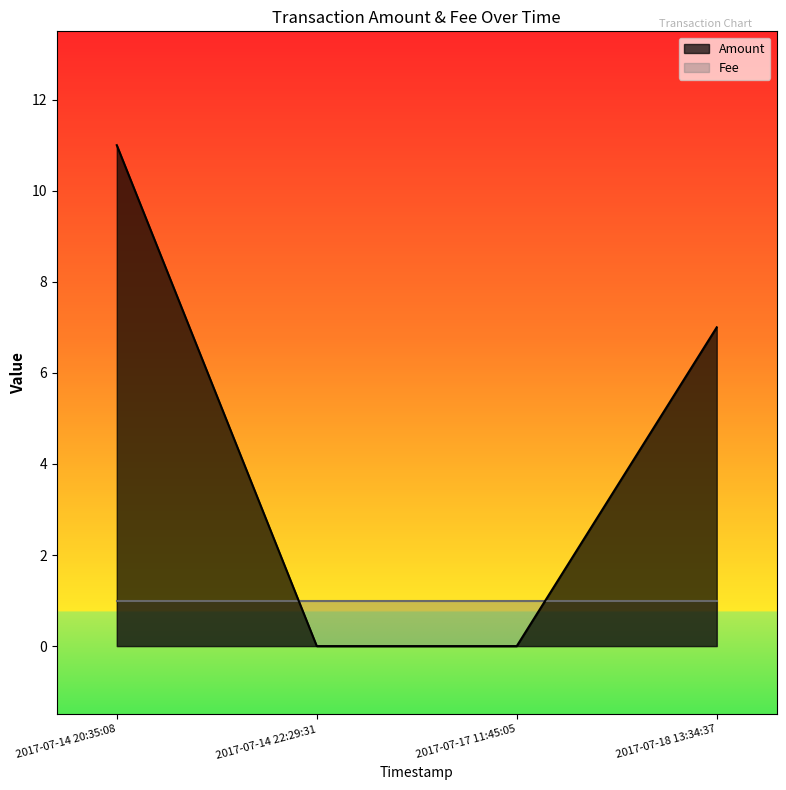

List the series in order of their overall mean, lowest first.

Fee, Amount